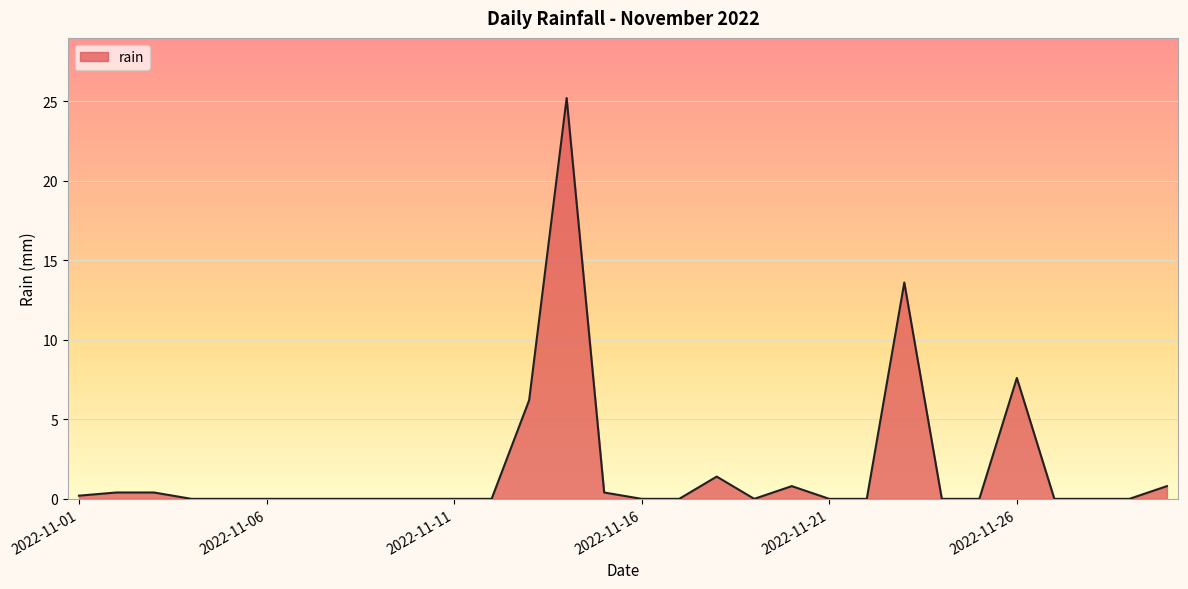

What is the greatest value displayed?

25.2